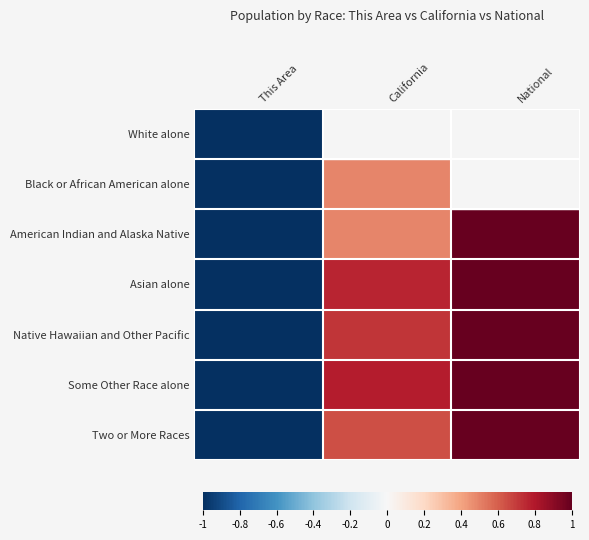

List the series in order of their peak value, highest first.

Black or African American alone, Some Other Race alone, White alone, Asian alone, Native Hawaiian and Other Pacific, Two or More Races, American Indian and Alaska Native